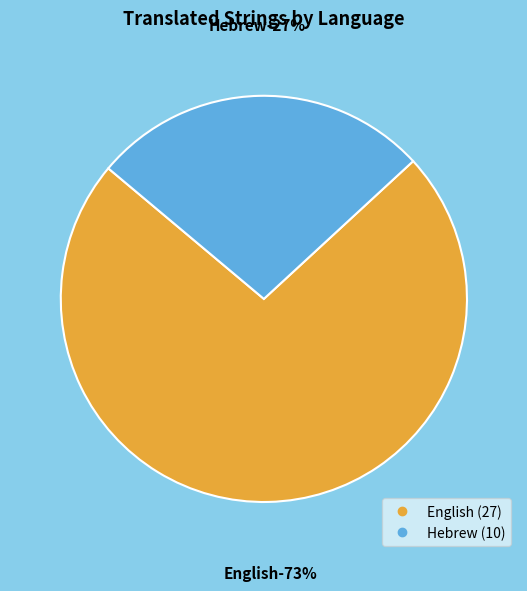

To the nearest percent, what is the difference between the English and Hebrew slice percentages?

46%